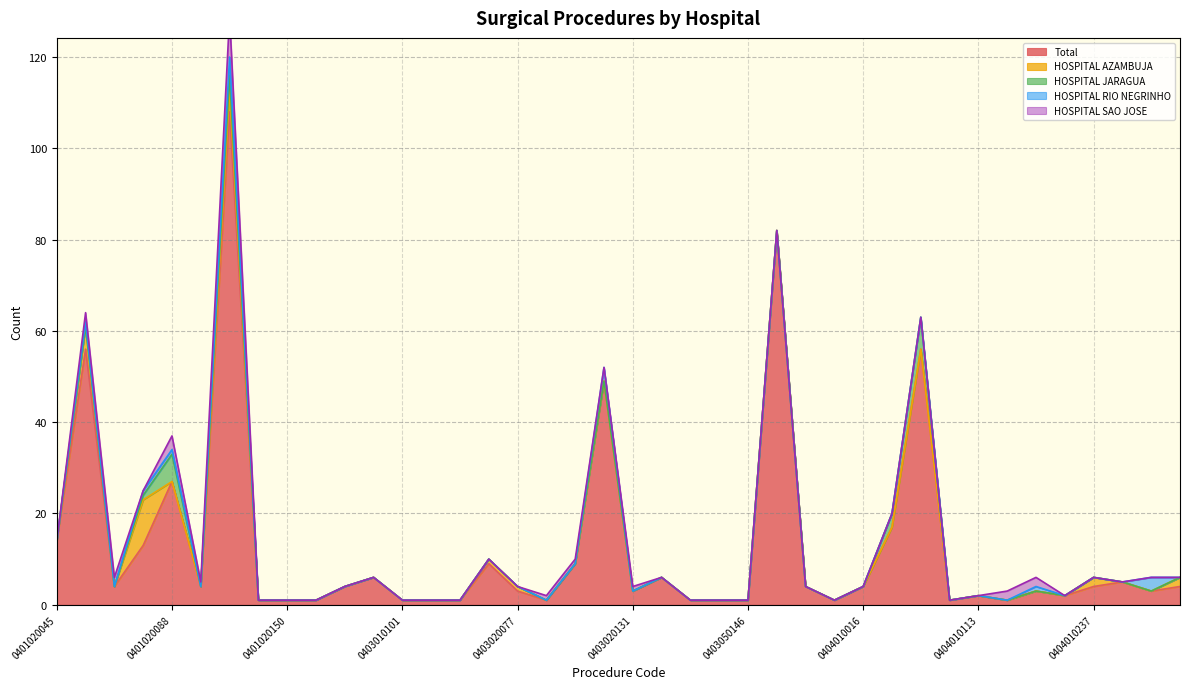

At which label does HOSPITAL RIO NEGRINHO reach its peak?

0401020100